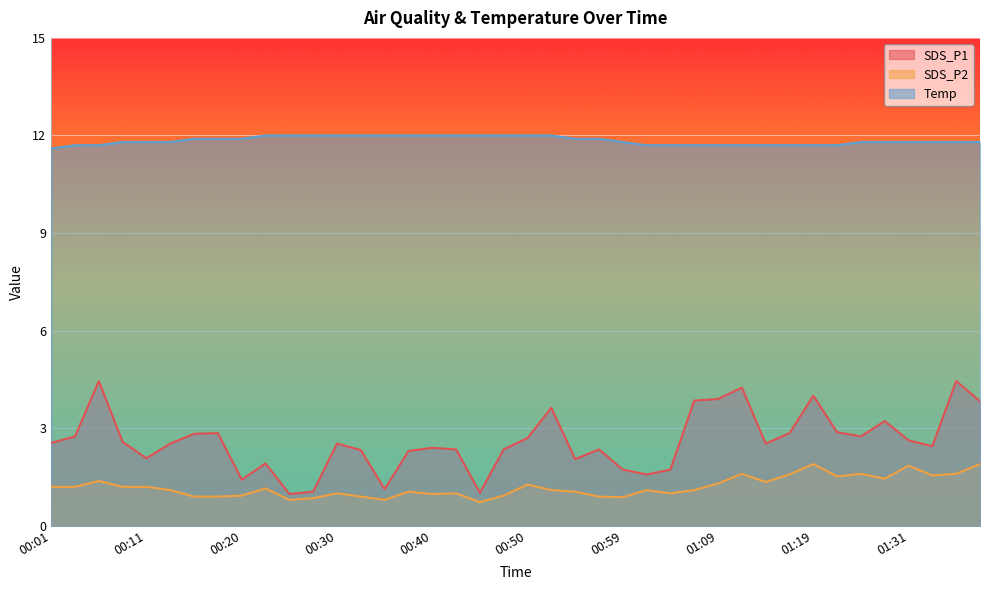

What is the label of the 29th point from the left?

01:09